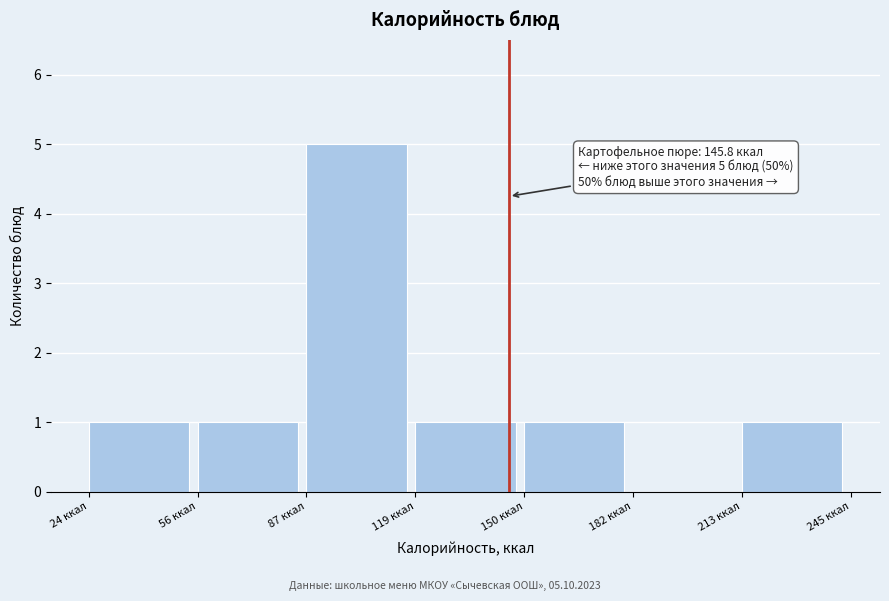

Which range on the x-axis has the tallest bar?

85 to 120